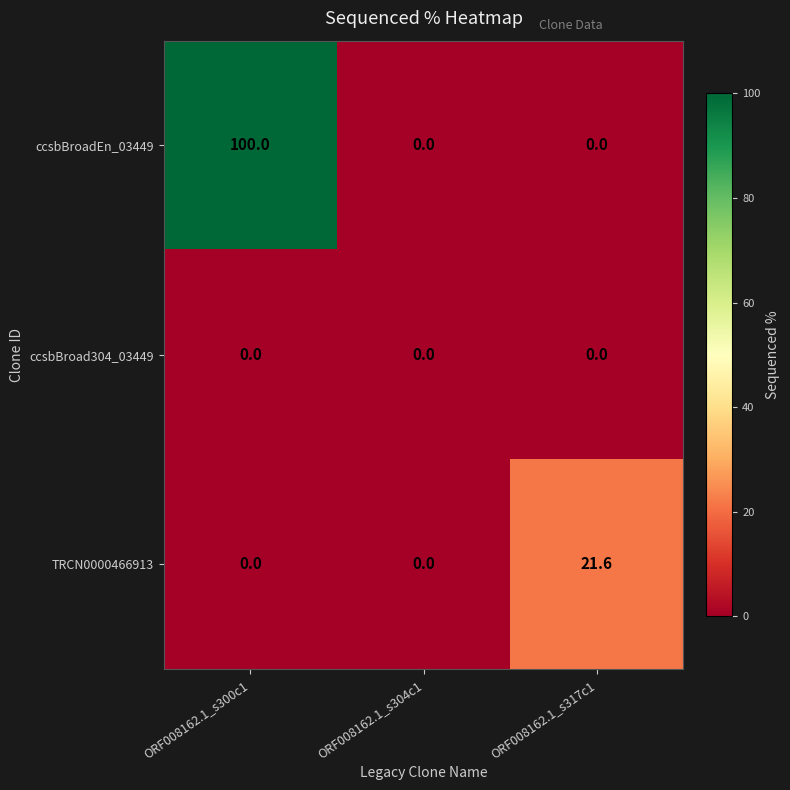

What is the difference between the ccsbBroadEn_03449 values at ORF008162.1_s317c1 and ORF008162.1_s300c1?

100.0